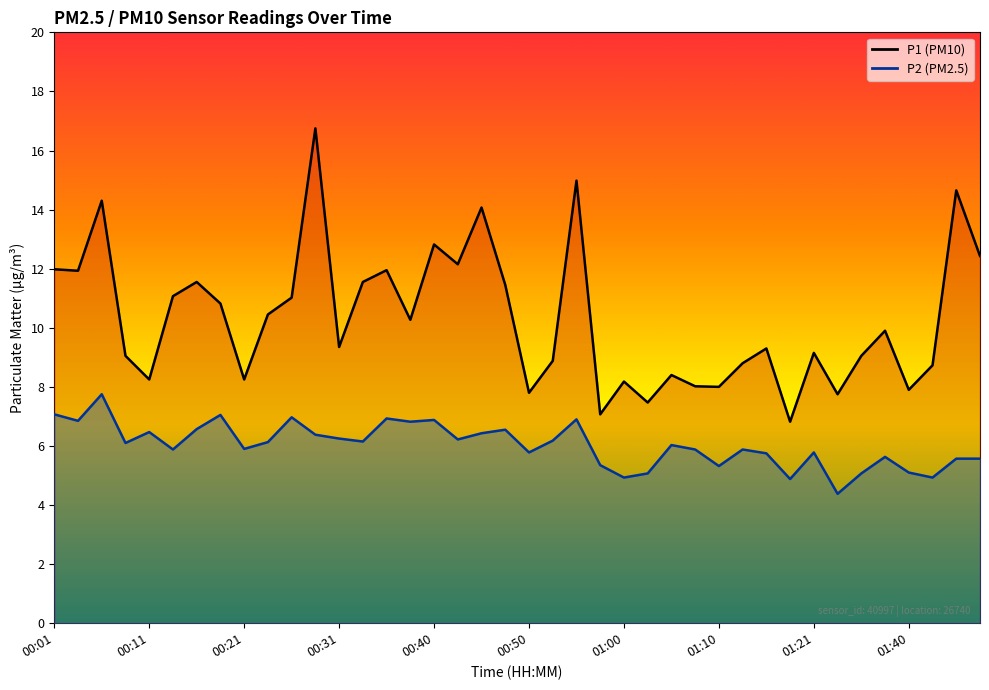

At which category does P2 reach its first local peak?

00:06